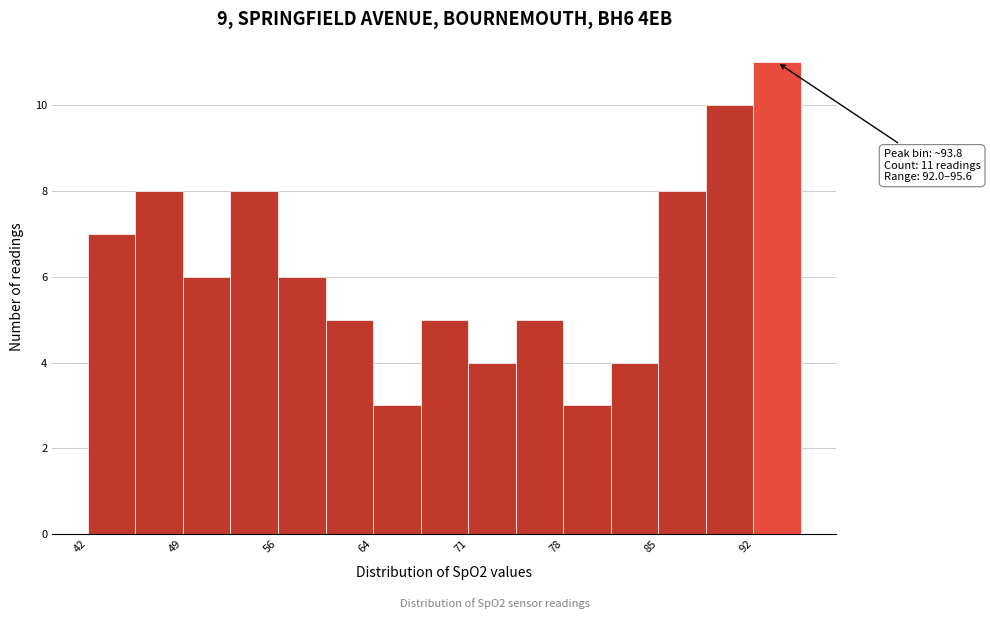

Around what value on the x-axis is the tallest bar? Give the approximate position of its centre, as read against the axis.

94